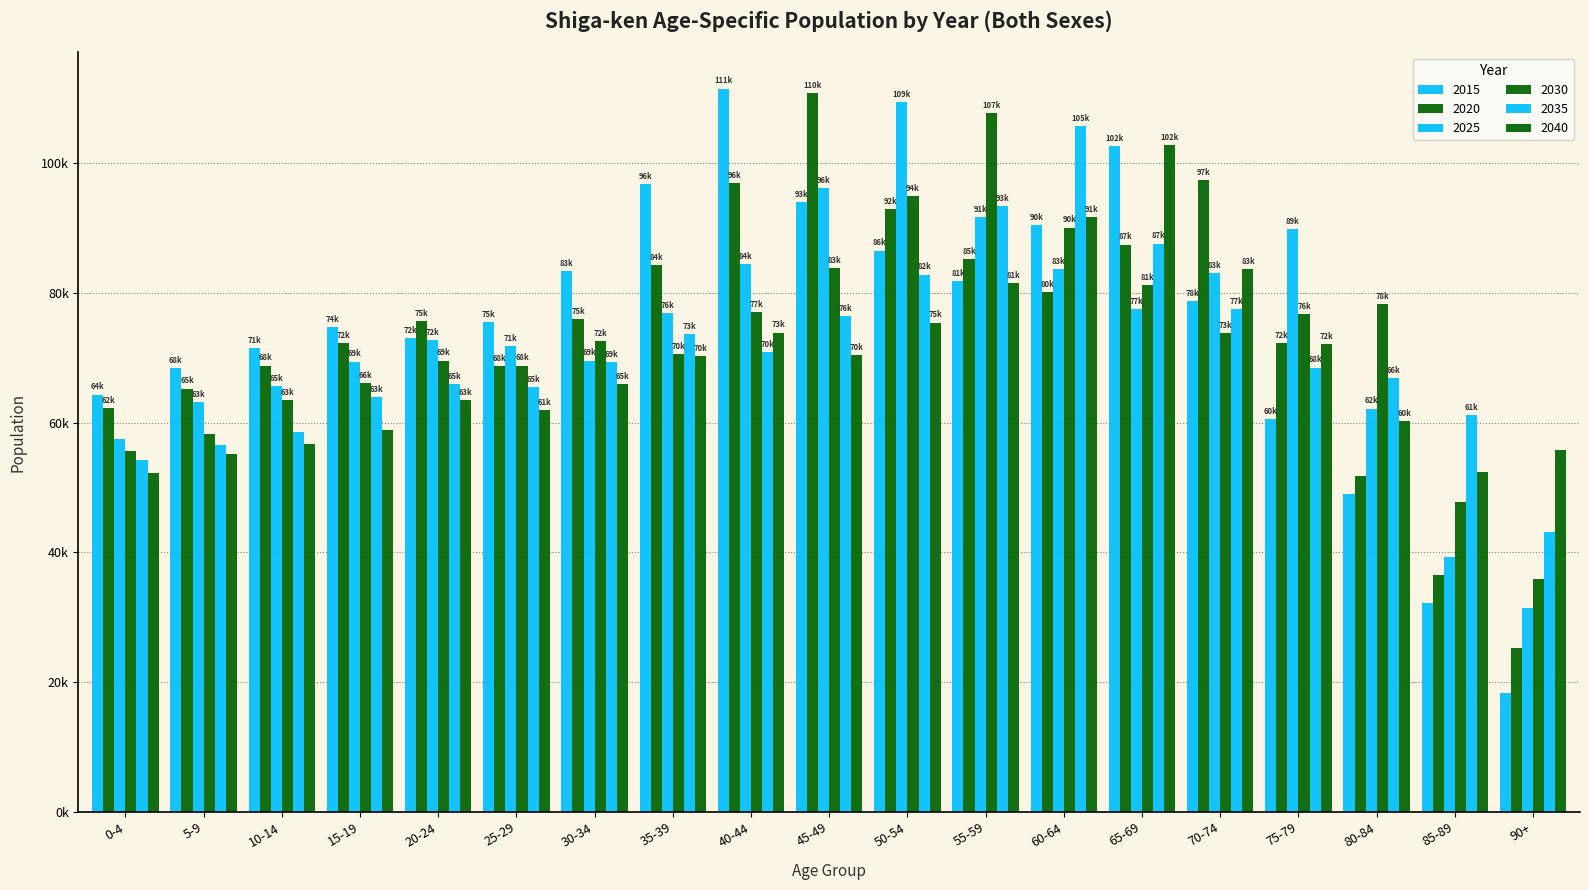

How many data points in 2030 are above 72539?

9